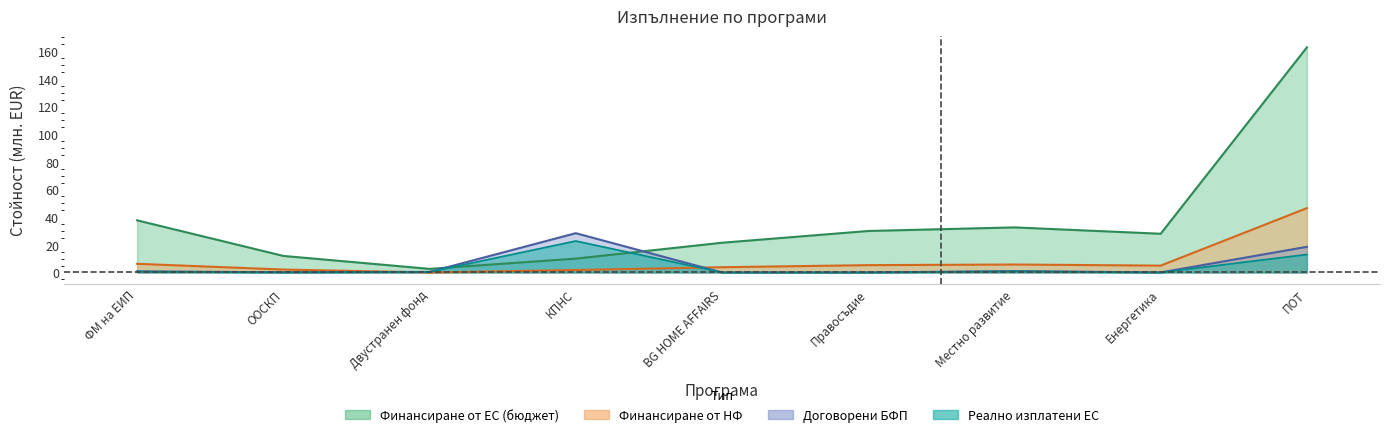

What position from the right is Правосъдие?

4